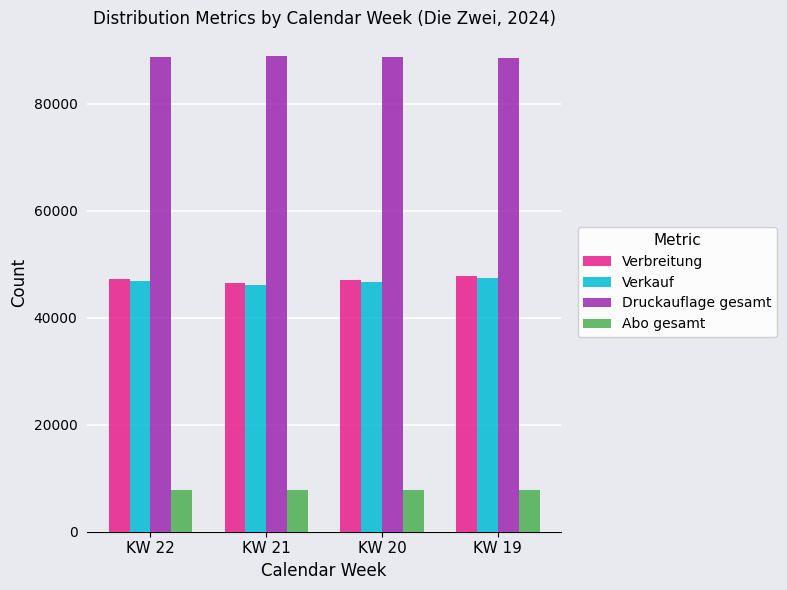

What is the sum of all Verbreitung values?

188687